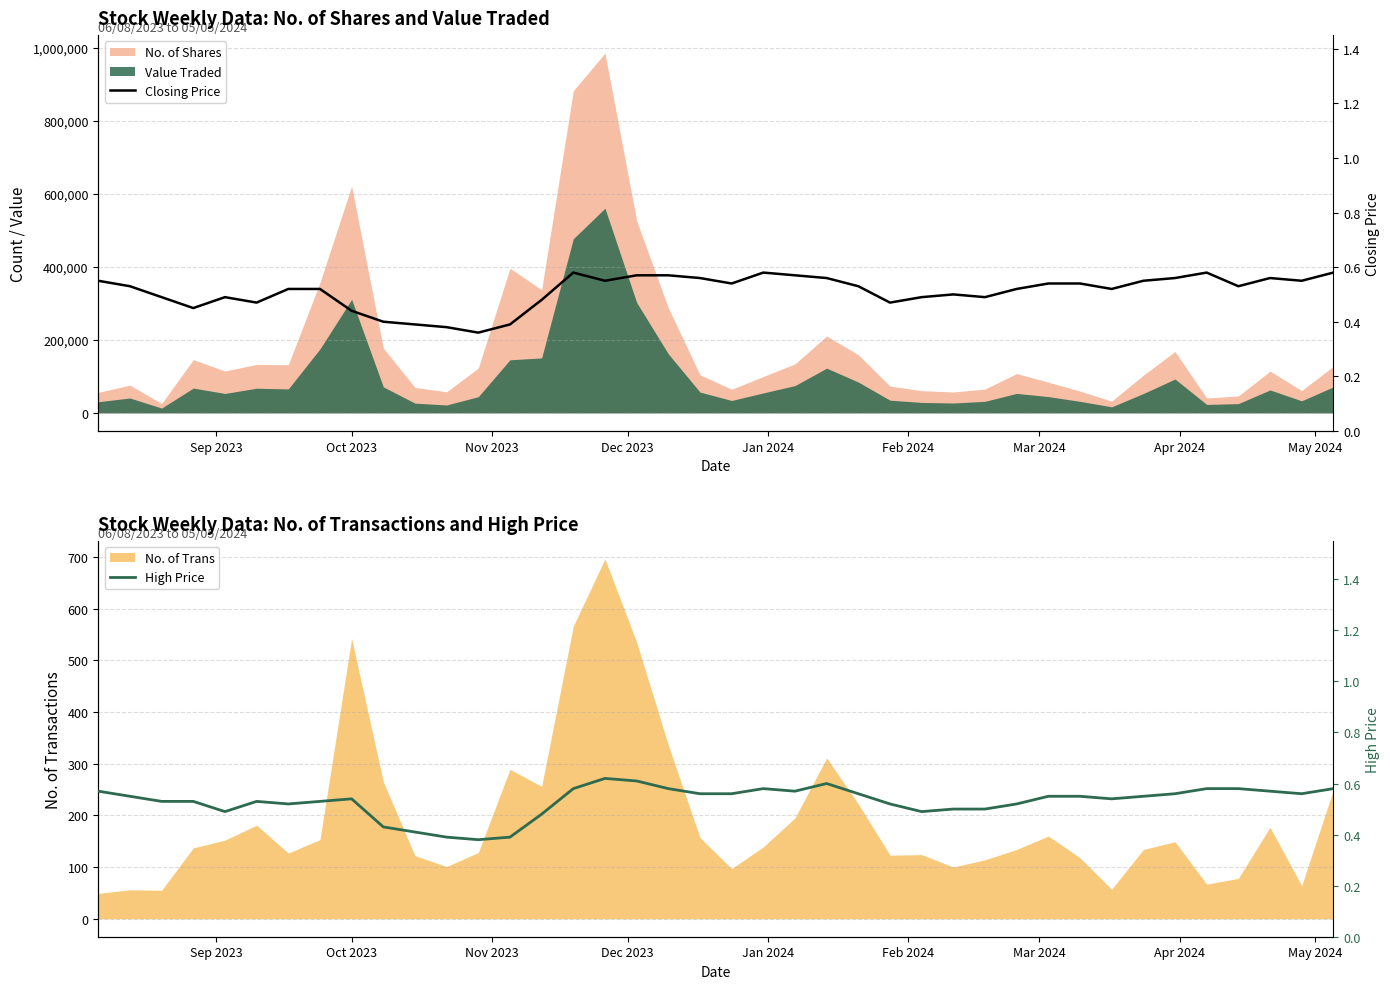

Does the chart have visible grid lines?

Yes